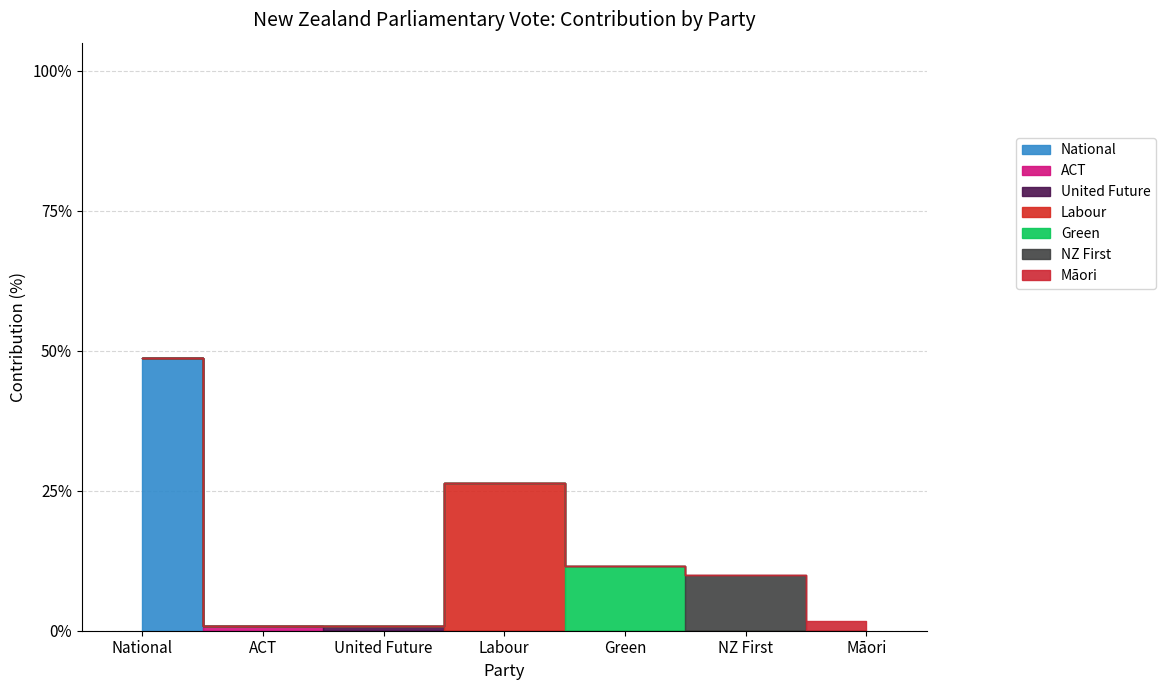

Does the chart have visible grid lines?

Yes